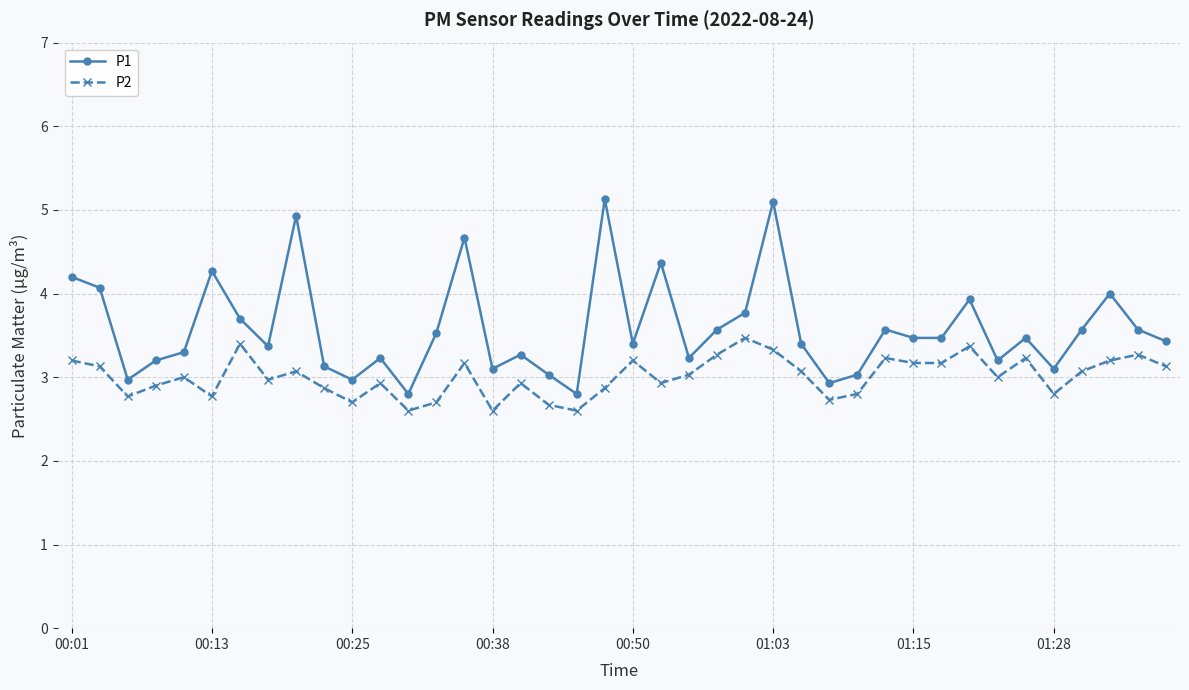

Rank the series by their average value, from highest to lowest.

P1, P2